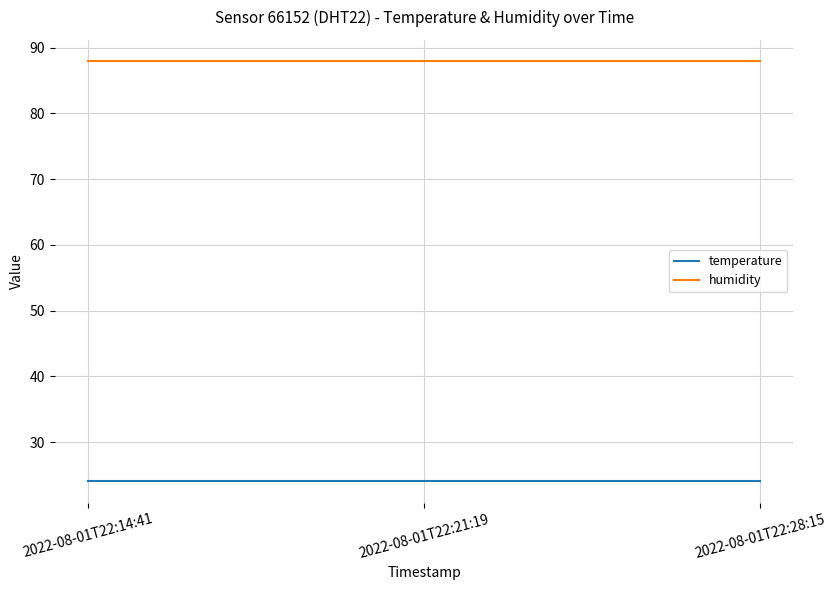

What position from the left is 2022-08-01T22:21:19?

2